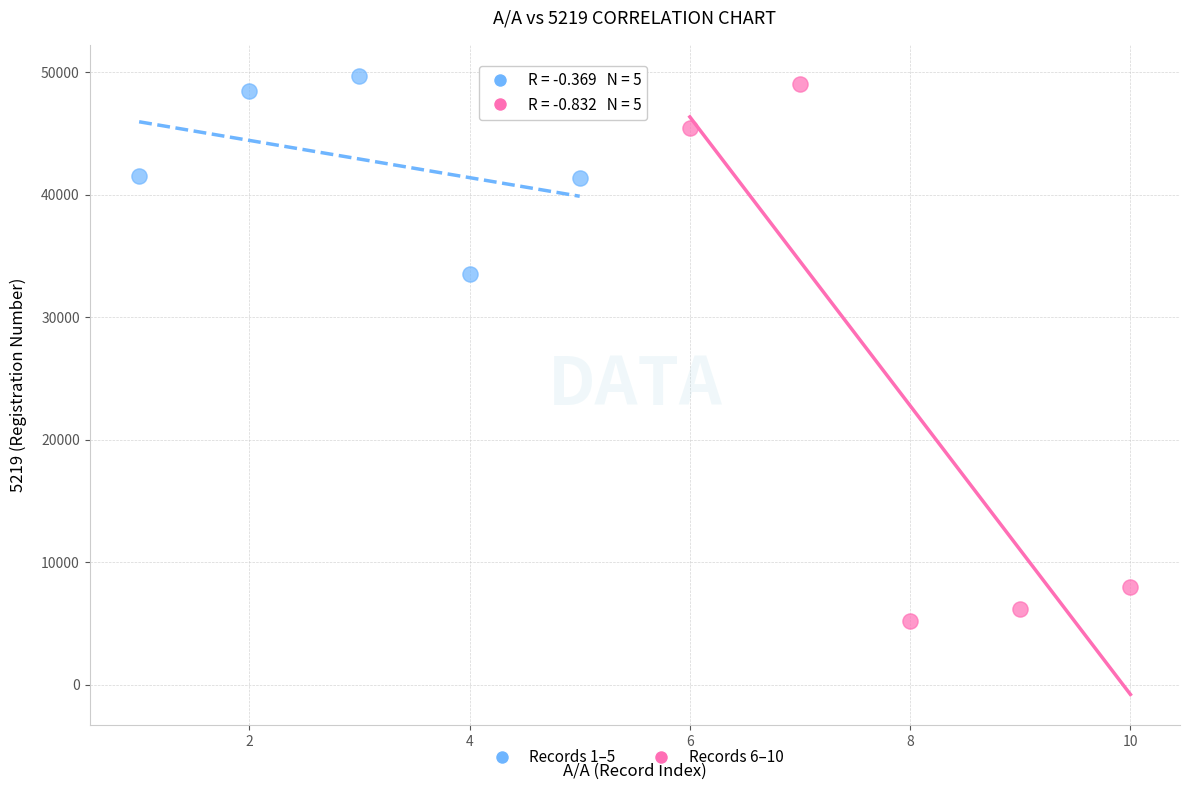

Which series reaches the minimum Y coordinate?

Records 6–10